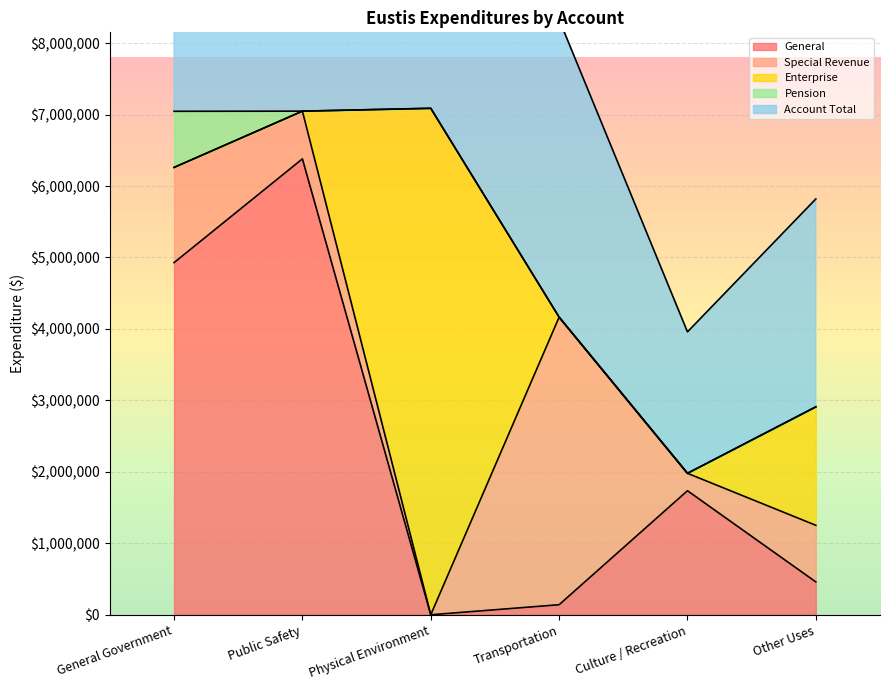

Where is Enterprise nearest to the value 3543987?

Other Uses